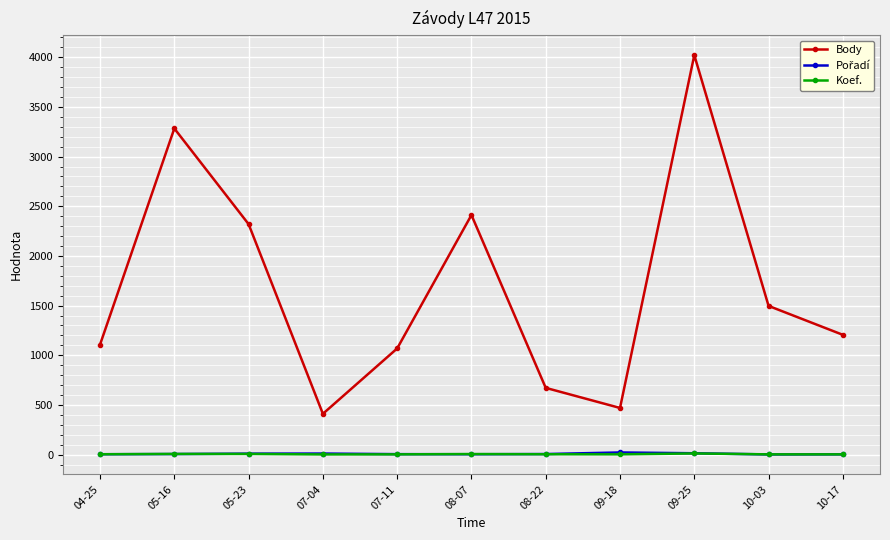

Which series changed the most between 07-04 and 08-07?

Body